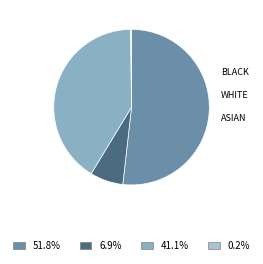

Which slice is the smallest?

ASIAN